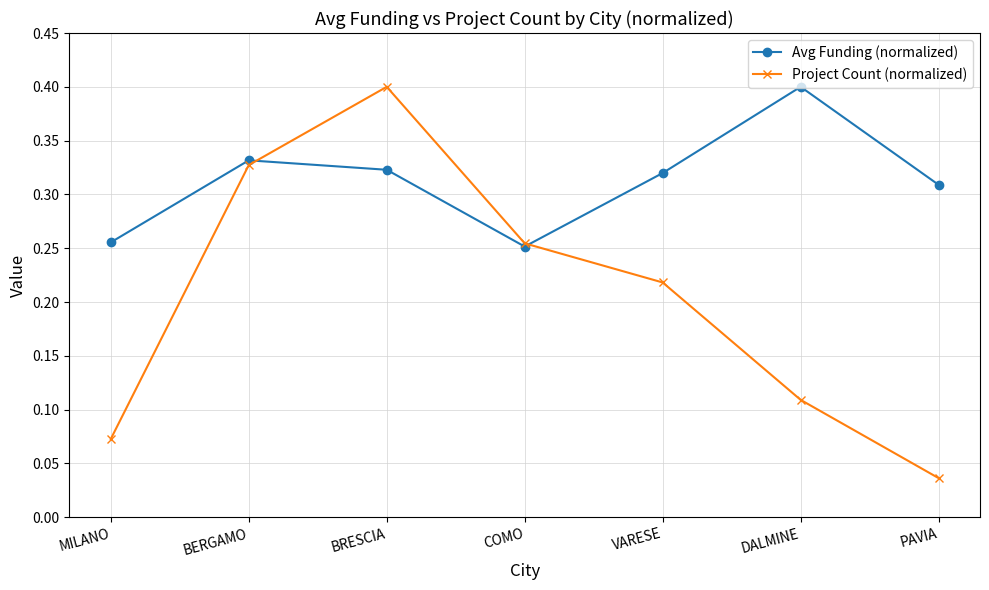

What are all the series names shown in the legend?

Avg Funding (normalized), Project Count (normalized)